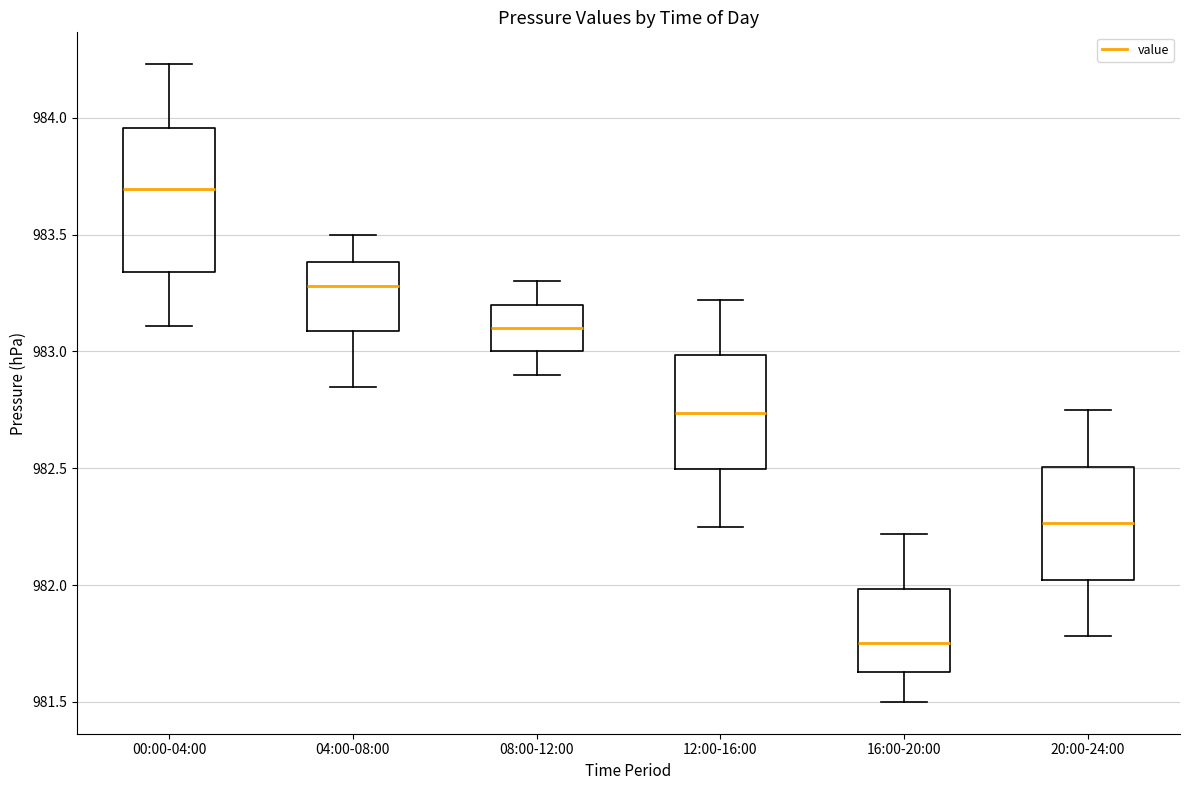

Which box's median line is the highest?

00:00-04:00